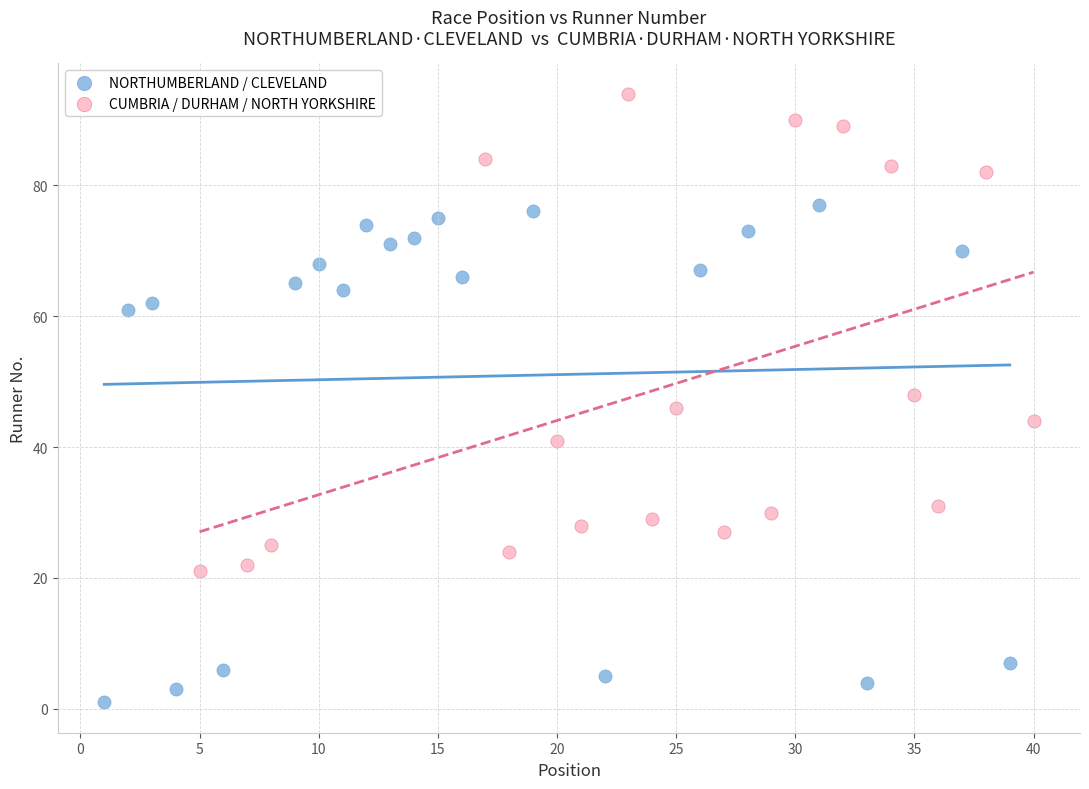

Which series has the largest Y range (max minus min)?

NORTHUMBERLAND / CLEVELAND